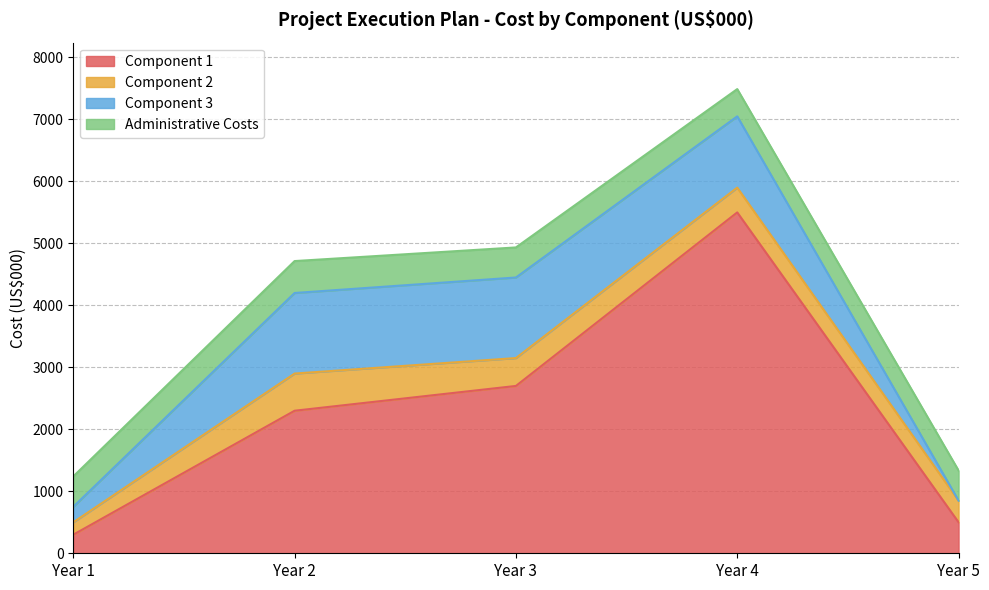

Reading left to right, what are all the values shown in this chart?

Component 1: Year 1=300	Year 2=2300	Year 3=2700	Year 4=5500	Year 5=500
Component 2: Year 1=200	Year 2=600	Year 3=450	Year 4=400	Year 5=350
Component 3: Year 1=250	Year 2=1300	Year 3=1300	Year 4=1150	Year 5=0
Administrative Costs: Year 1=490	Year 2=515	Year 3=485	Year 4=440	Year 5=485